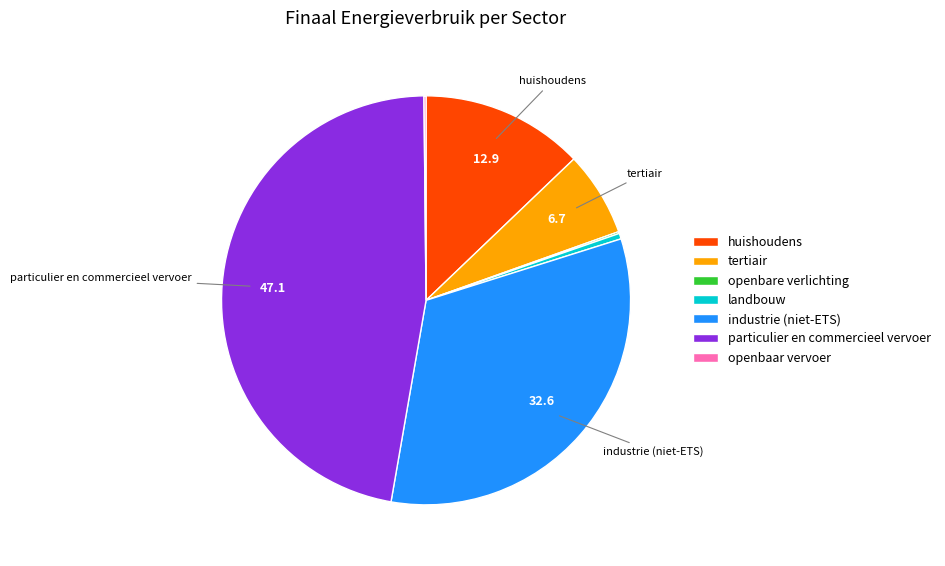

The tertiair slice represents 7% of the pie. True or false?

True